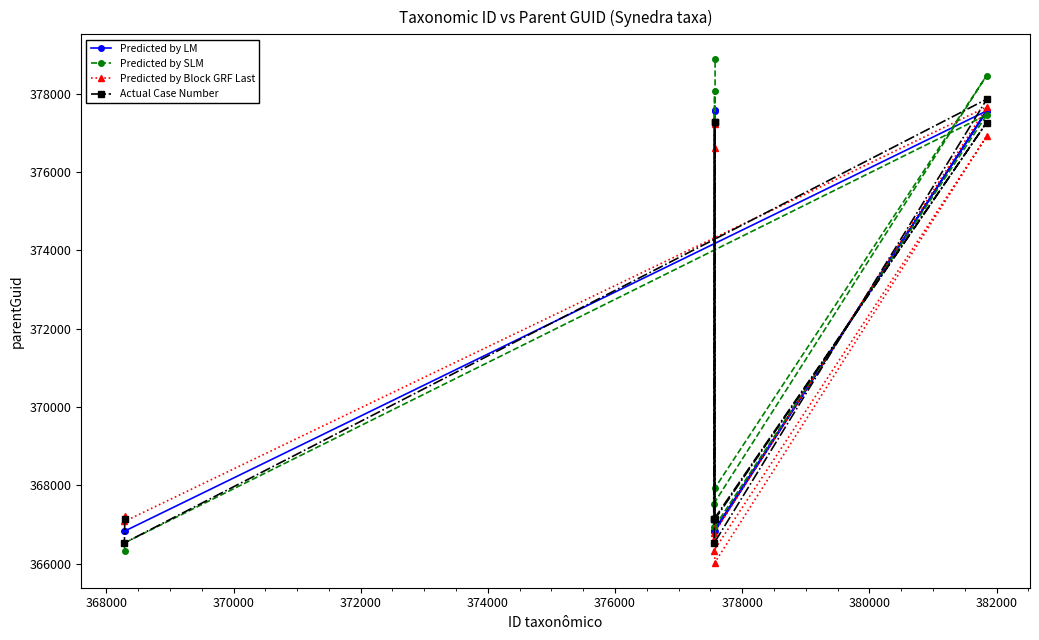

At how many categories does at least one series exceed 370490?

4